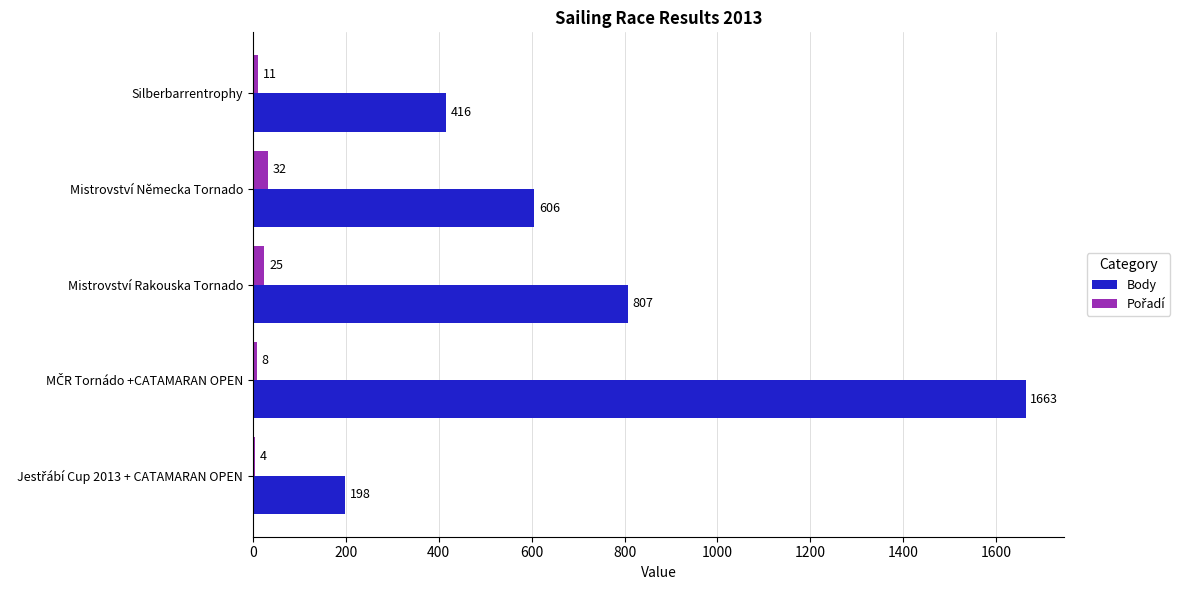

Where is Body nearest to the value 930?

Mistrovství Rakouska Tornado